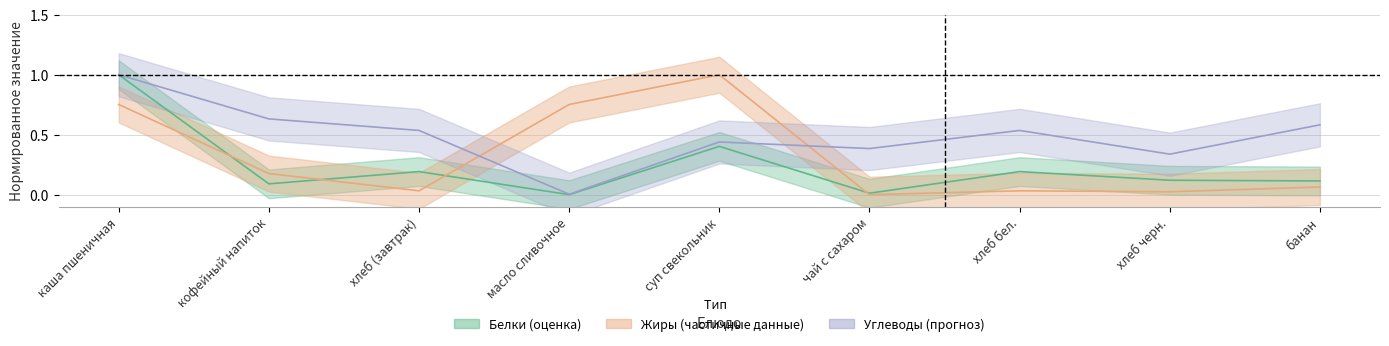

Where is the first local maximum for Жиры?

суп свекольник